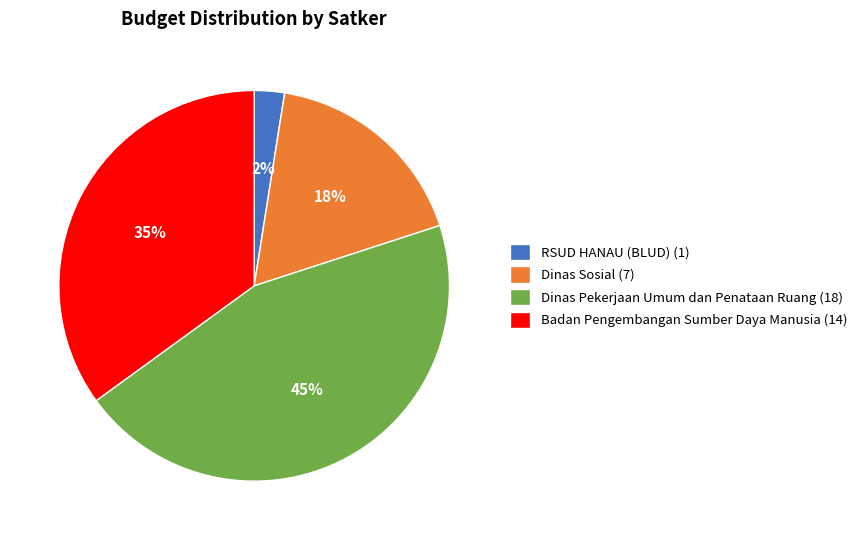

Is the sum of Dinas Pekerjaan Umum dan Penataan Ruang (18) and Badan Pengembangan Sumber Daya Manusia (14) greater than half?

Yes